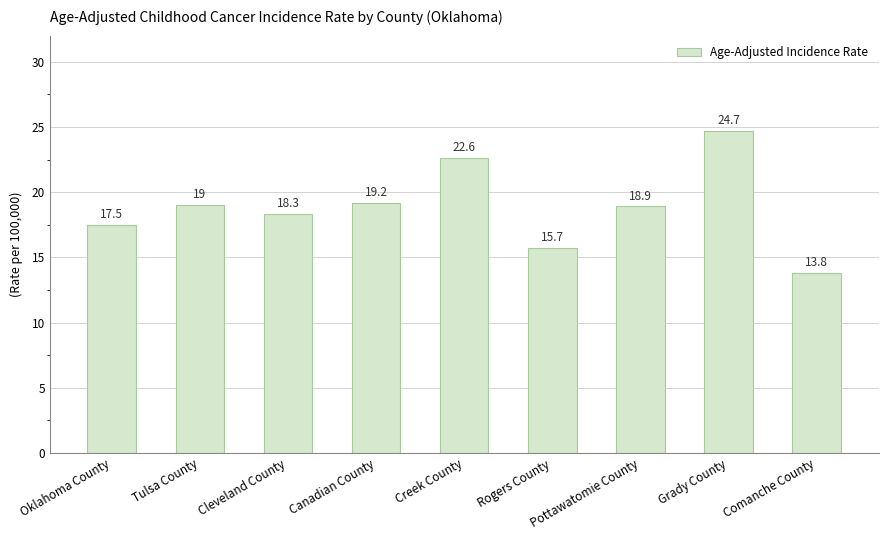

How many bars are there in total?

9